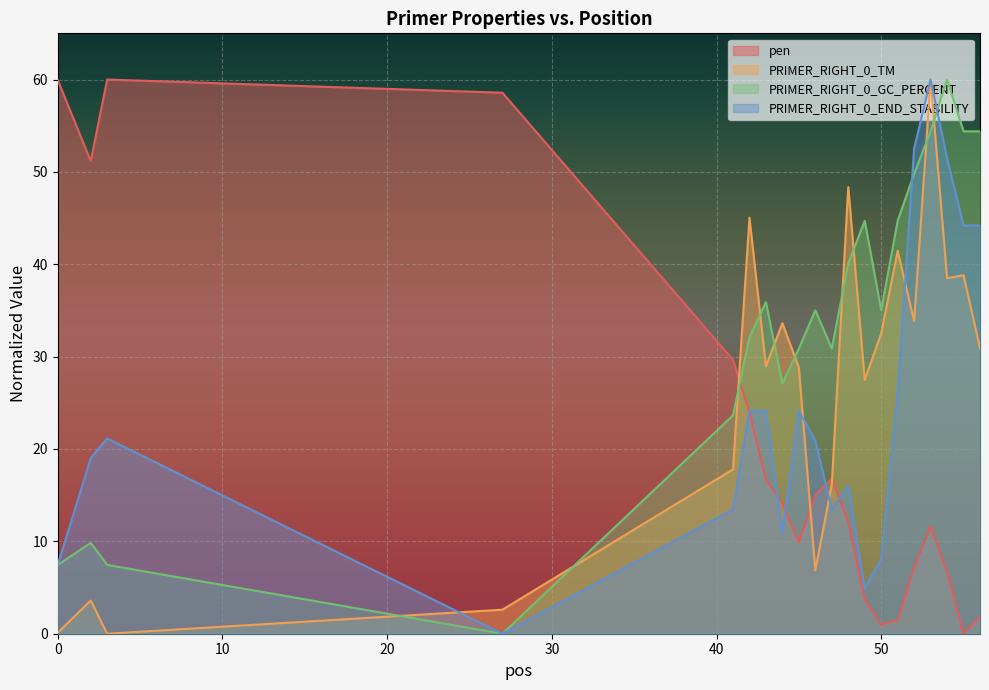

True or false: PRIMER_RIGHT_0_TM and PRIMER_RIGHT_0_GC_PERCENT cross at least once.

True